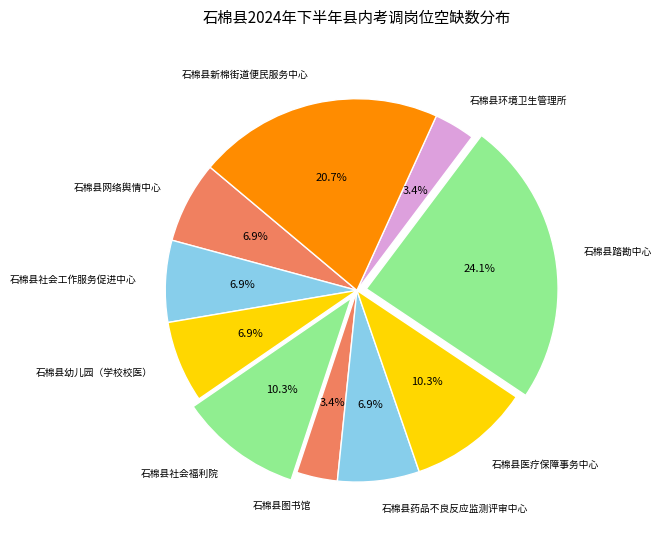

Between 石棉县环境卫生管理所 and 石棉县社会福利院, which is larger?

石棉县社会福利院